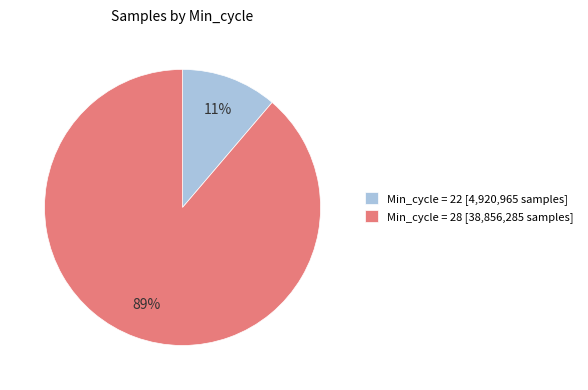

Combined, do Min_cycle = 28 [38,856,285 samples] and Min_cycle = 22 [4,920,965 samples] account for over 50%?

Yes